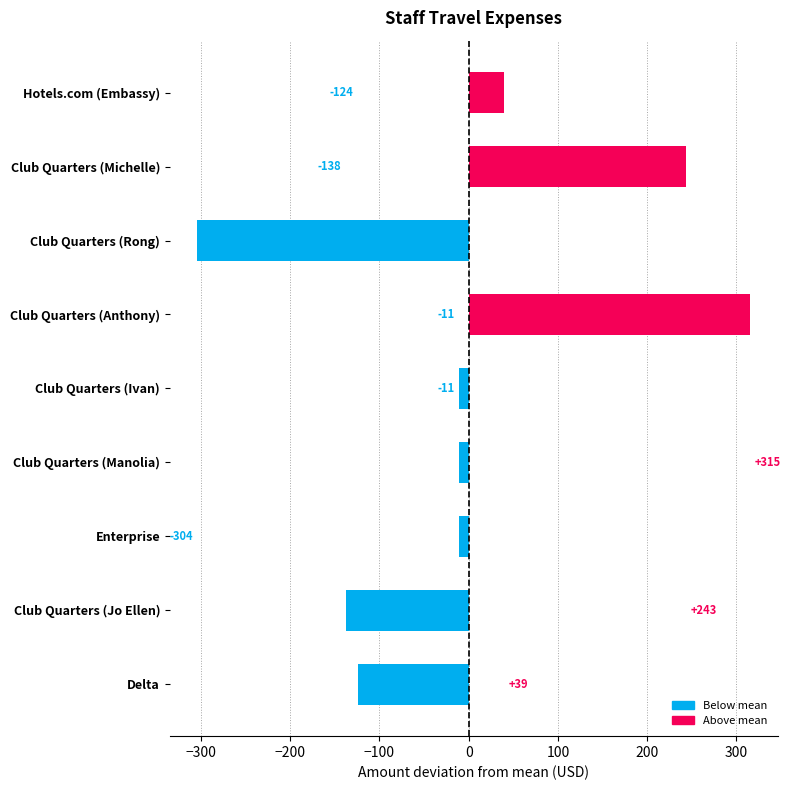

True or false: the data shows -123.9 at Delta.

True